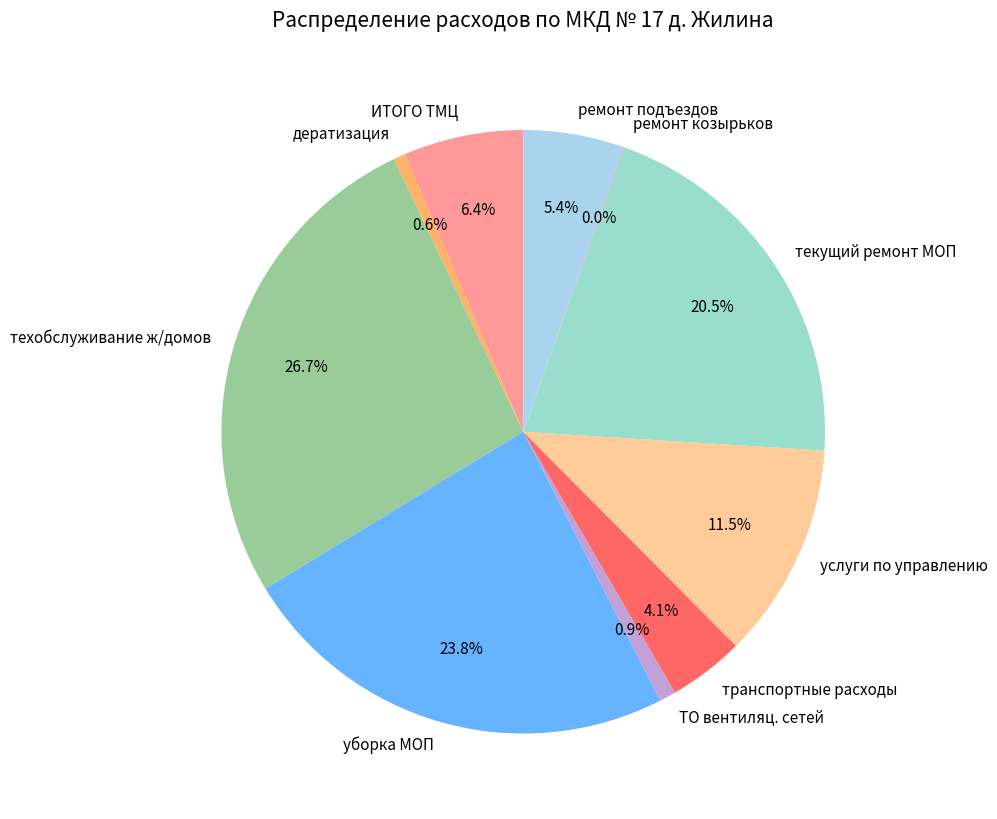

To the nearest percent, what is the average slice percentage?

10%